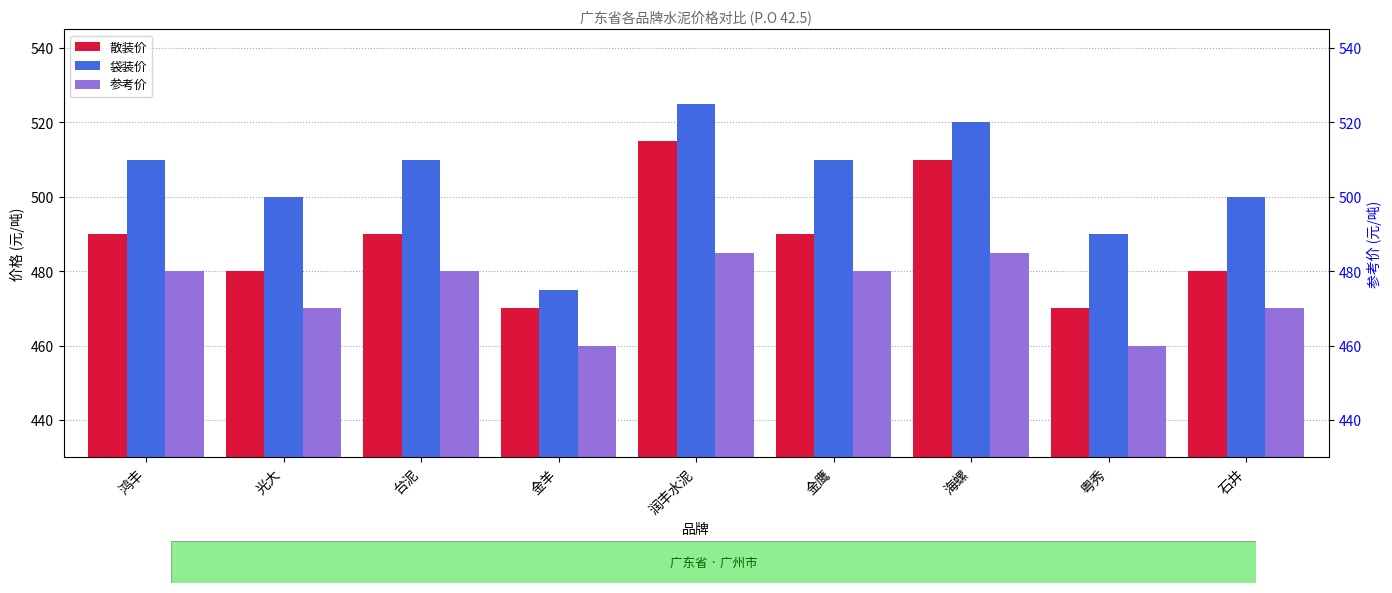

What is the value of the 参考价 bar at the 4th from the left?

460